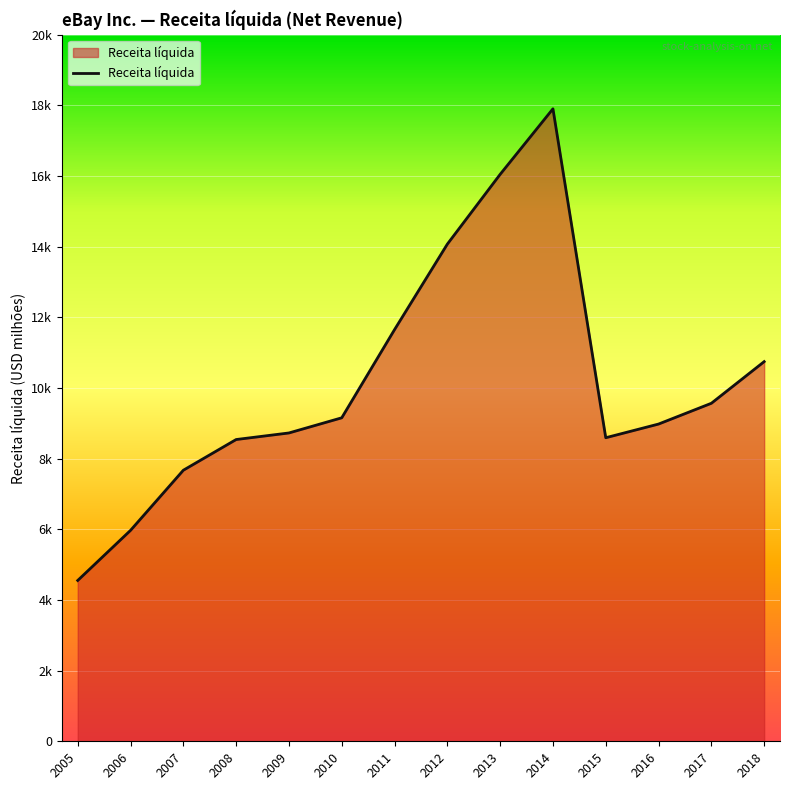

Is this an area chart (filled region under the line)?

Yes